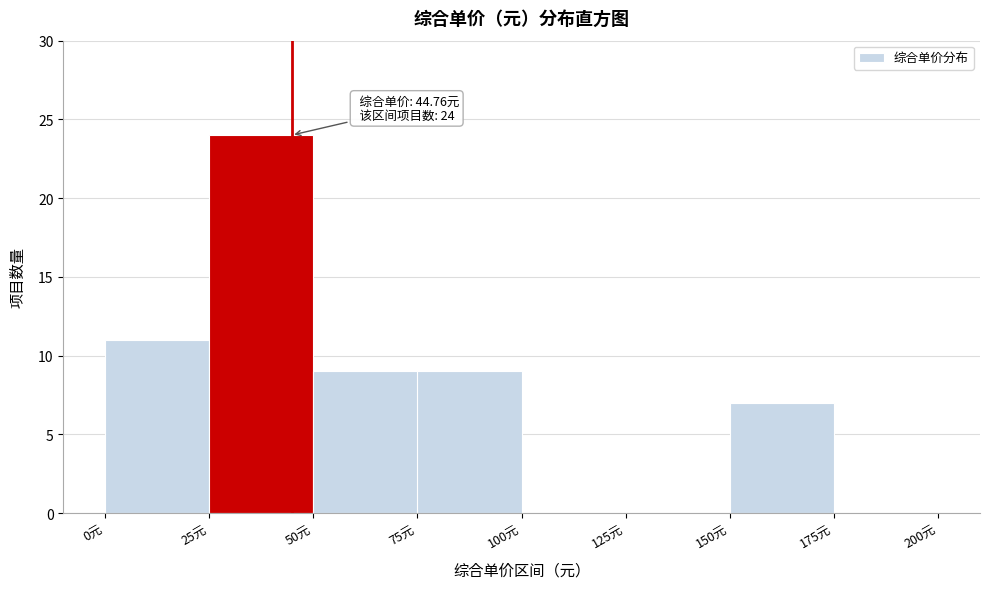

Which range on the x-axis has the tallest bar?

25 to 50